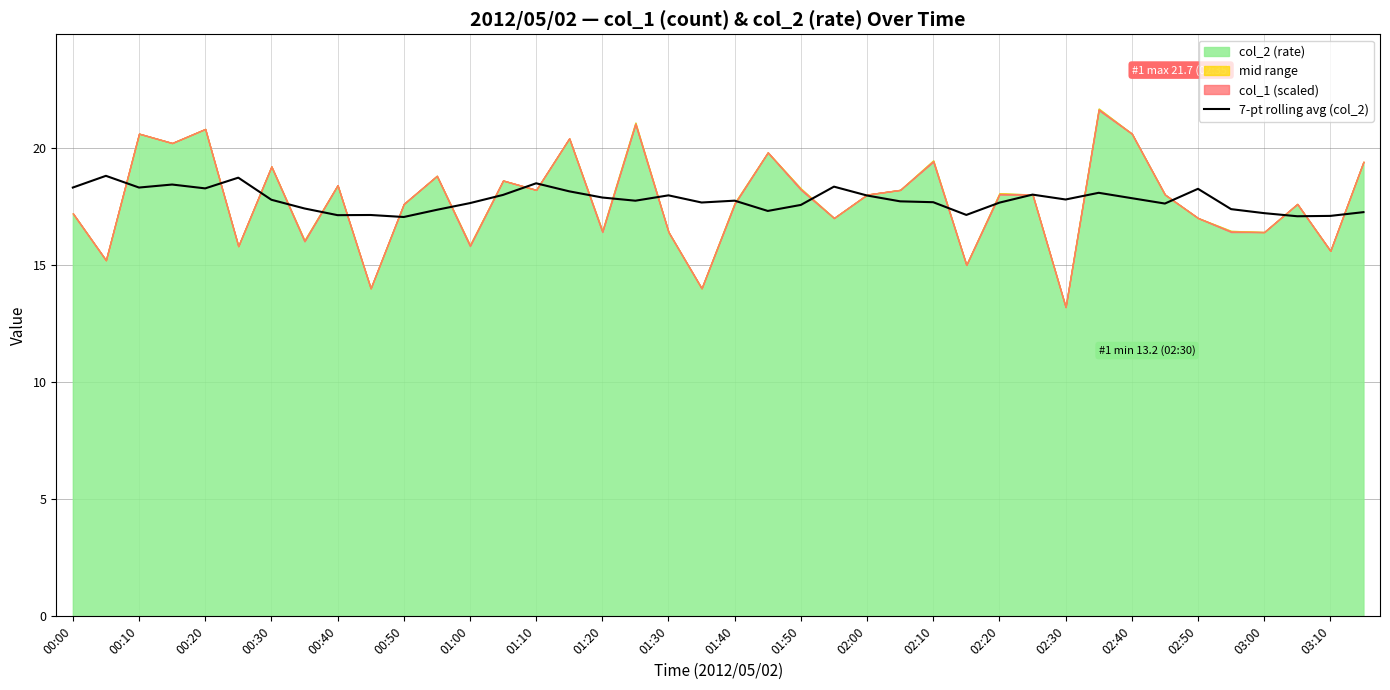

True or false: 7-pt rolling avg (col_2) has a value of 17.8 at 02:30.

True